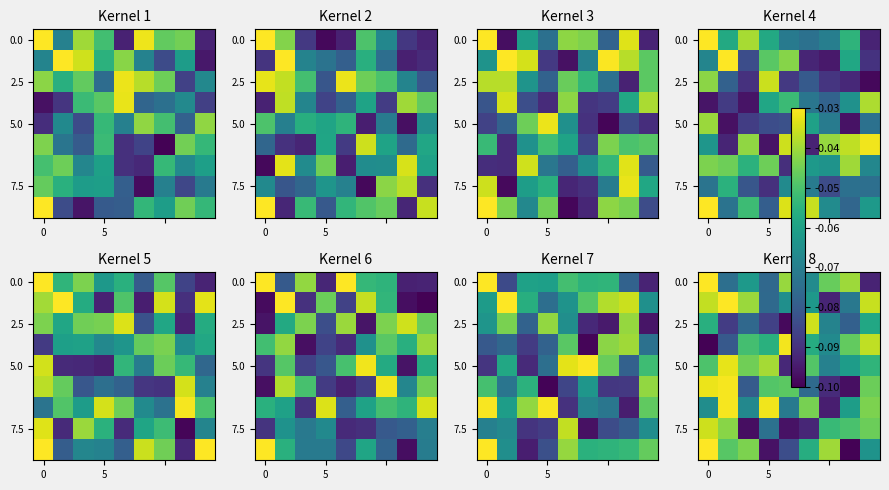

Count the number of data series in this chart.

9